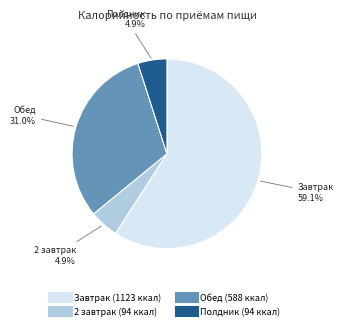

Does any single category account for the majority?

Yes